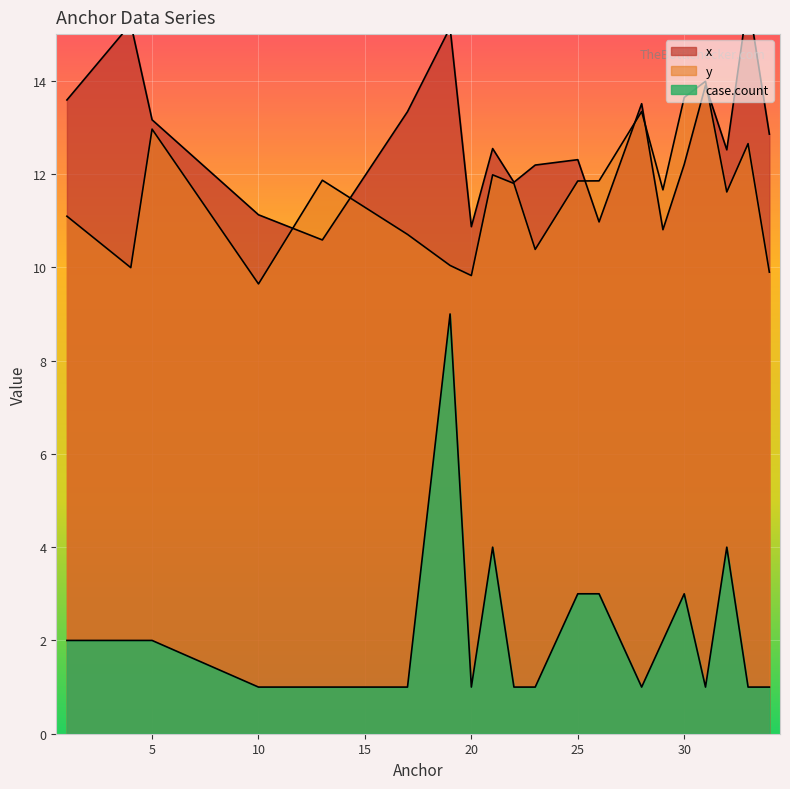

Between 32 and 30, which is larger?

32